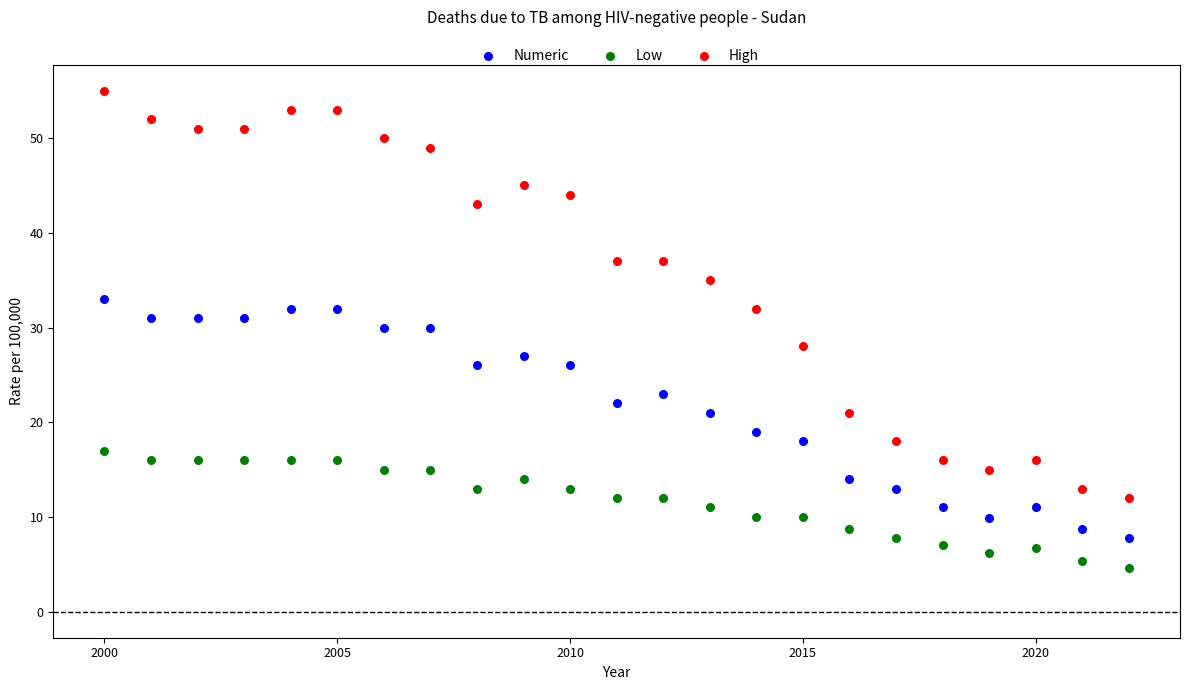

Which series contains the highest Y value?

High